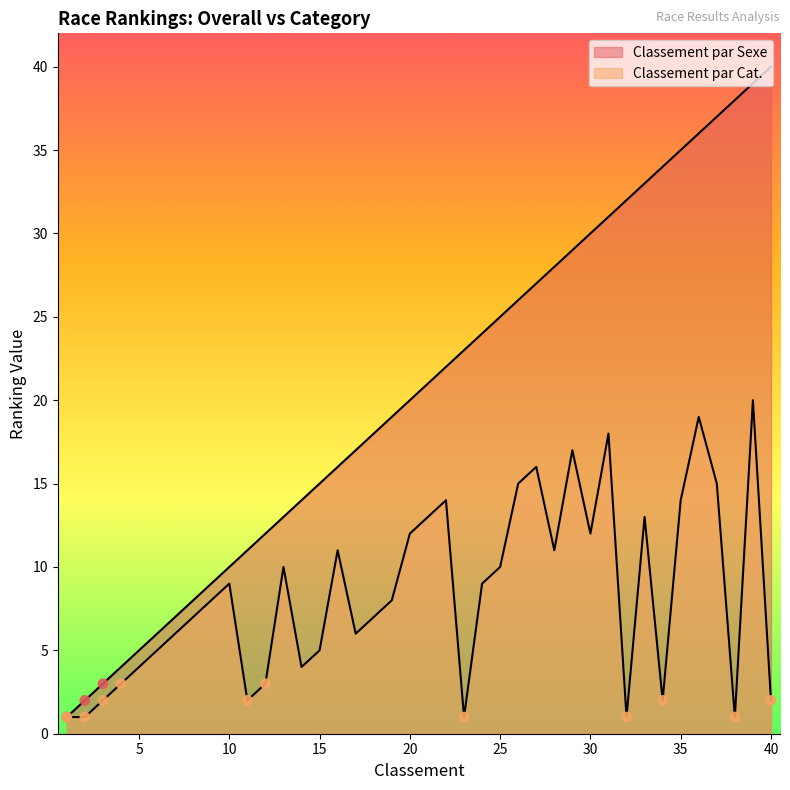

Which series has the largest Y range (max minus min)?

Classement par Sexe